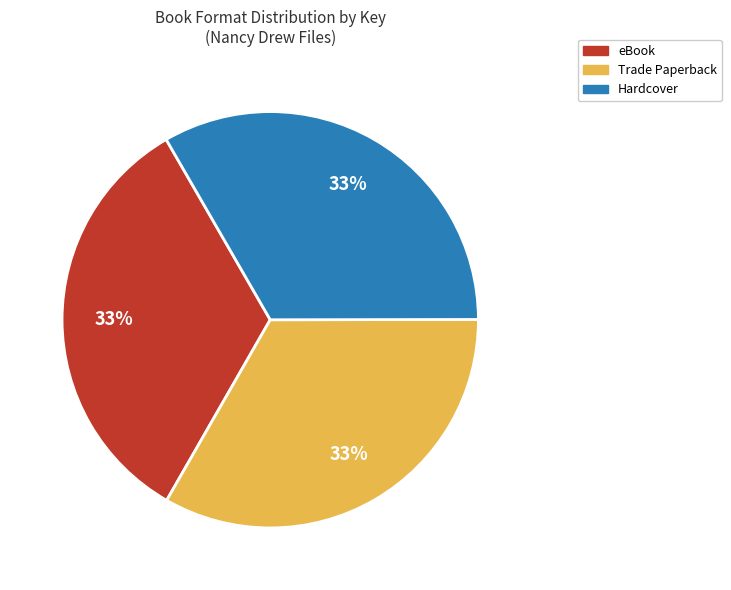

To the nearest percent, what is the difference between the largest and smallest slice percentages?

0%